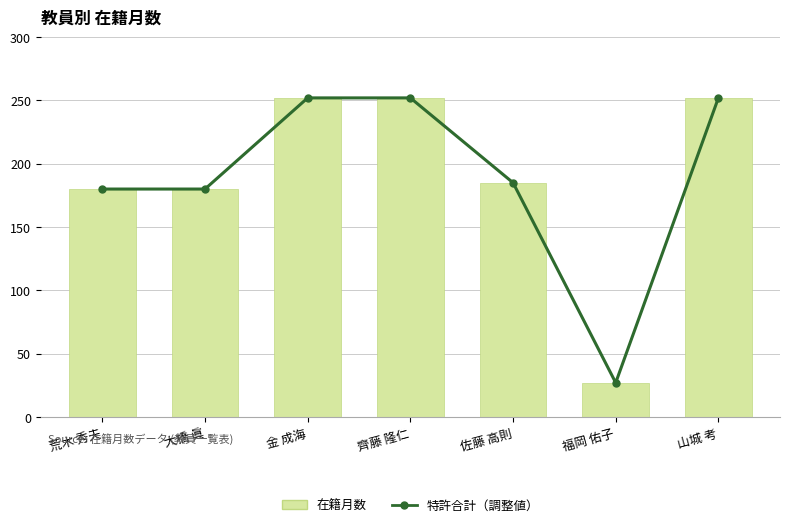

What position from the right is 山城 考?

1